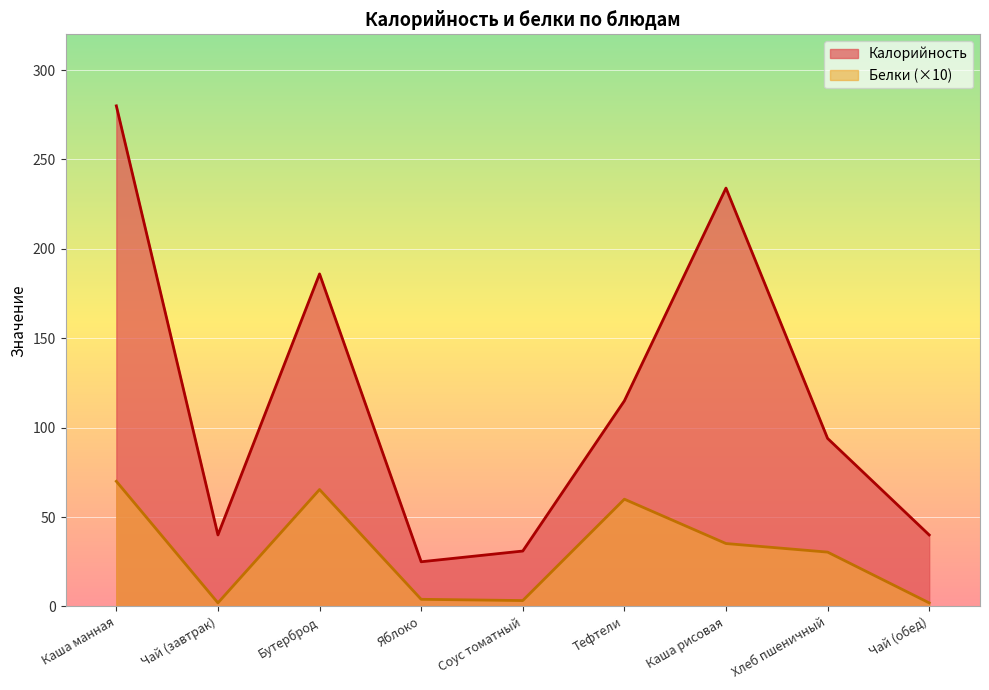

Reading right to left, transcribe all the data shown in this chart.

Калорийность: 40.0	94.0	234.0	115.0	31.0	25.0	186.0	40.0	280.0
Белки: 2.0	30.4	35.2	60.0	3.3	4.0	65.4	2.0	70.0